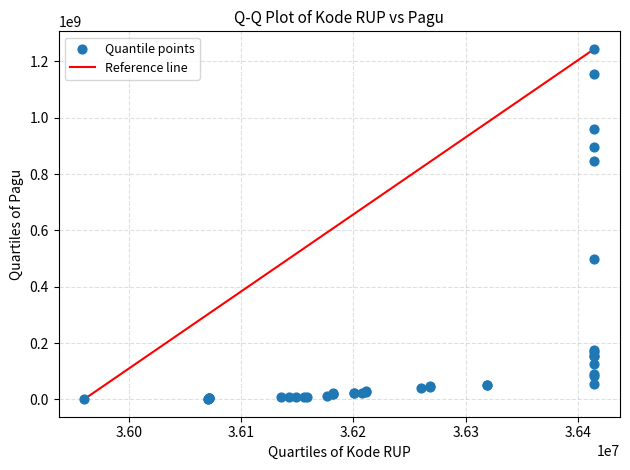

What Y value in the scatter plot is closest to 622840000?

499932000.0